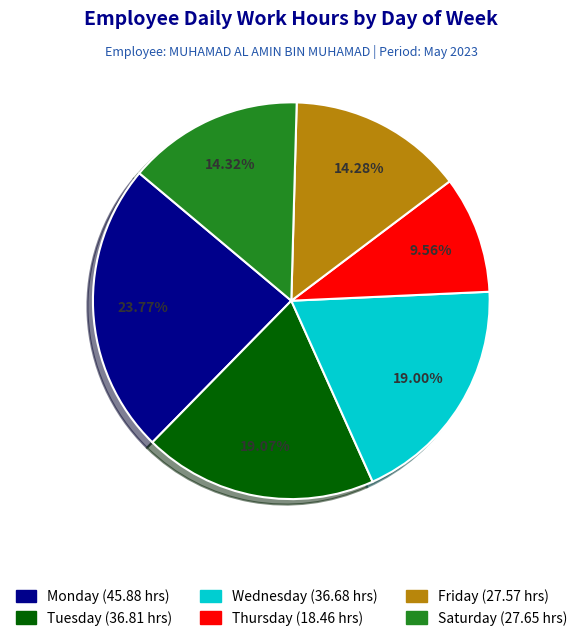

Does any single category account for the majority?

No